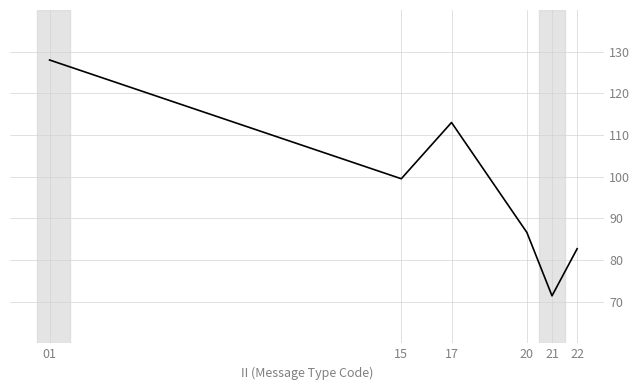

The value at 21 is 93.5. True or false?

False